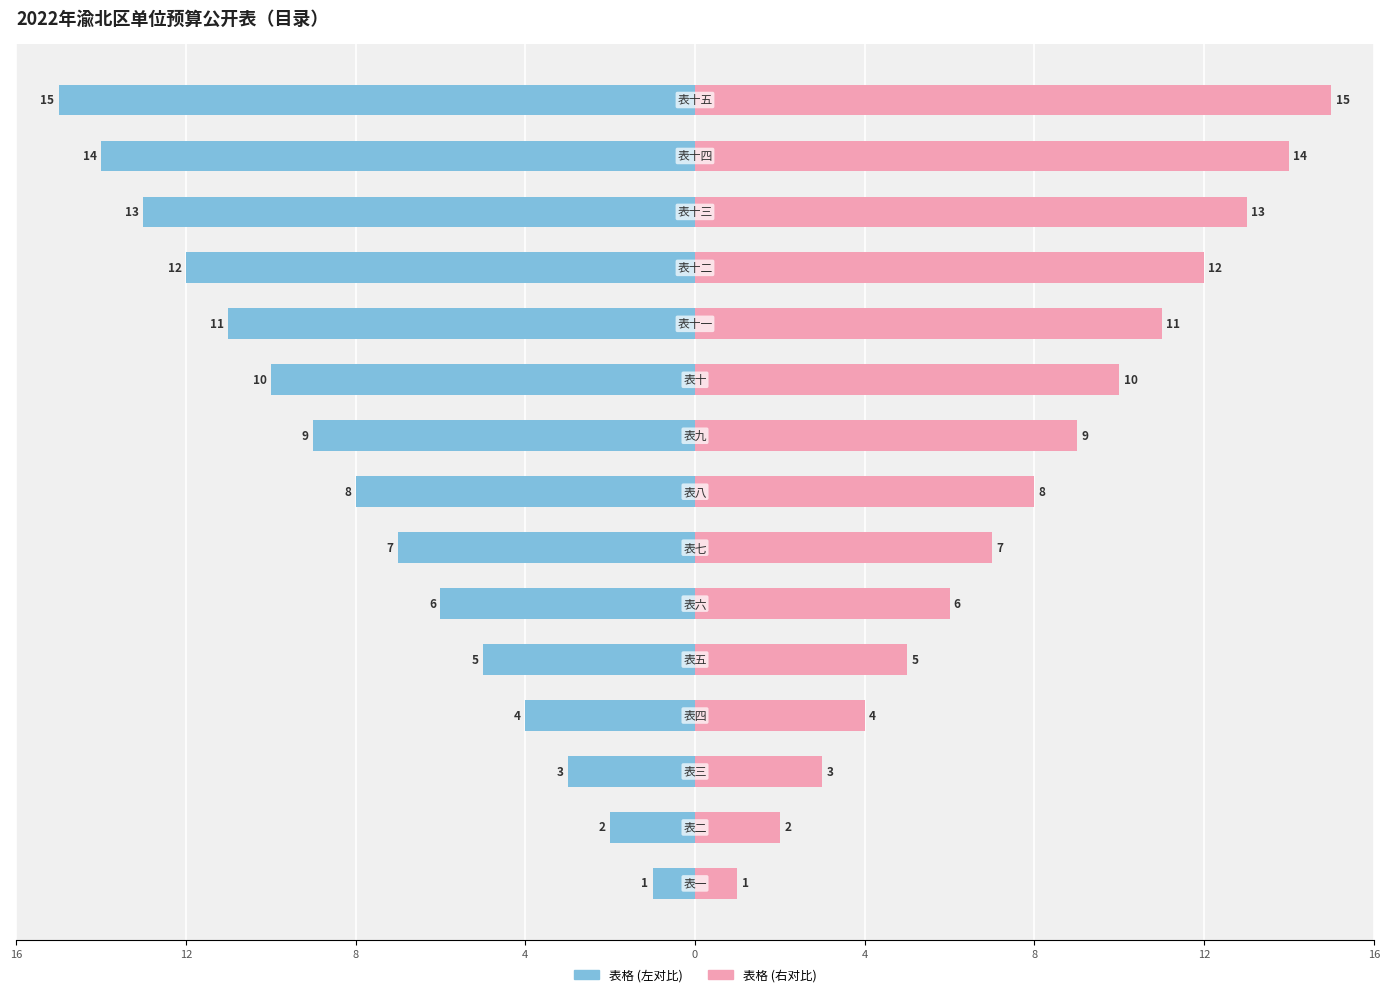

Are the bars horizontal?

Yes